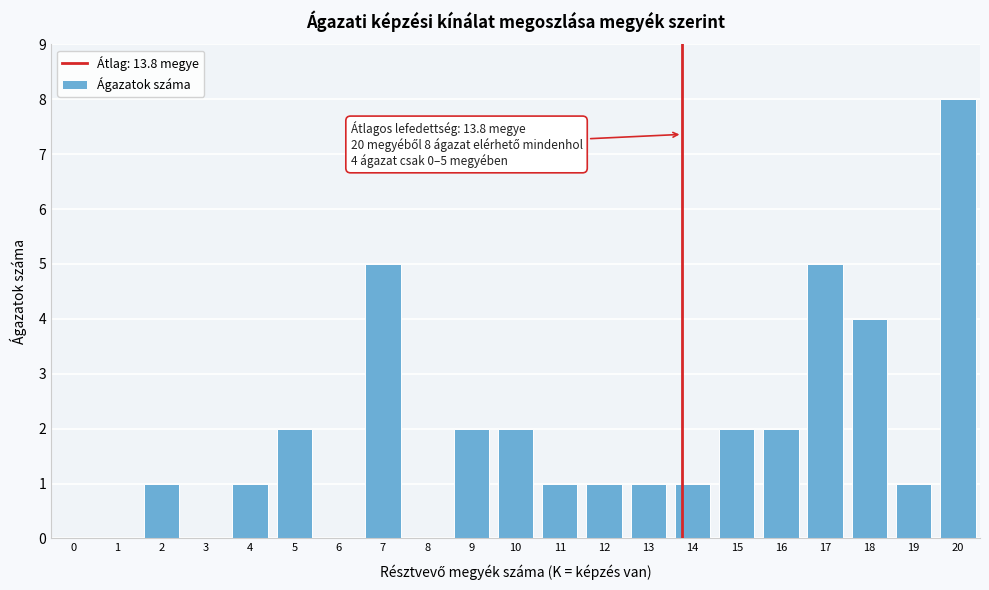

Reading left to right, extract all data points from this chart.

0=0	1=0	2=1	3=0	4=1	5=2	6=0	7=5	8=0	9=2	10=2	11=1	12=1	13=1	14=1	15=2	16=2	17=5	18=4	19=1	20=8